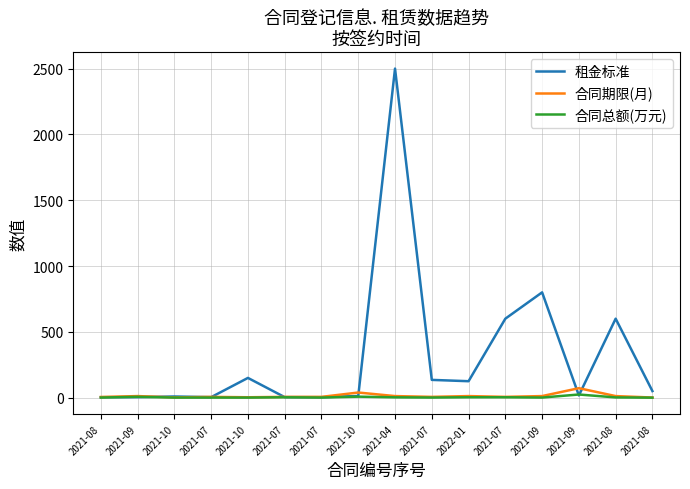

What are all the series names shown in the legend?

租金标准, 合同期限(月), 合同总额(万元)